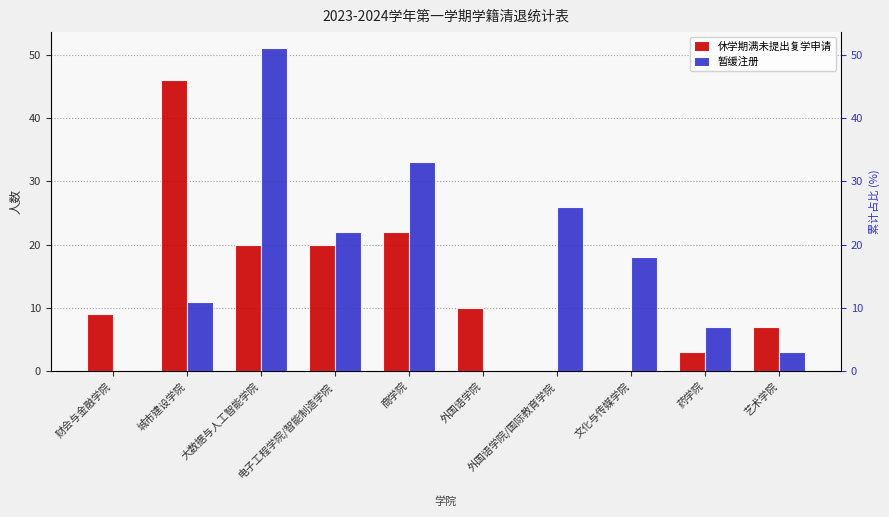

What is the difference between the highest and lowest values at 大数据与人工智能学院?

31